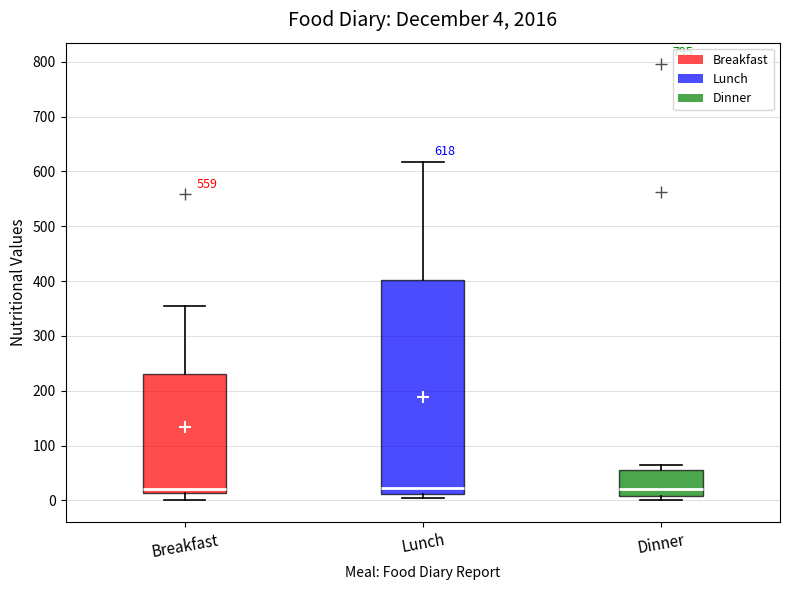

Which box is the tallest, from its lower edge to its upper edge?

Lunch